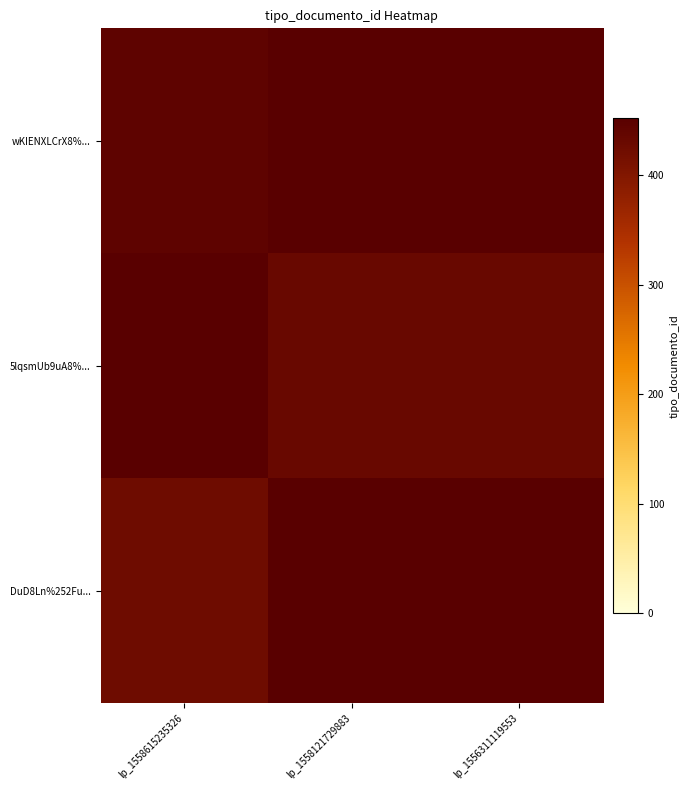

What is the spread (max minus min) of values at lp_1558615235326?

26.5